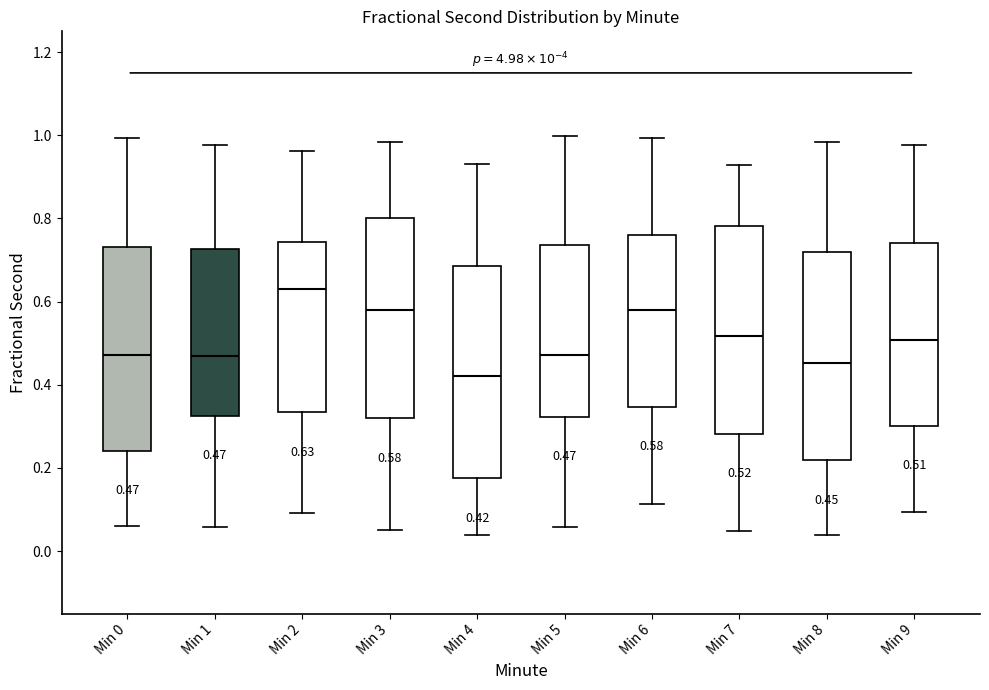

Which box has the highest median line?

Min 2